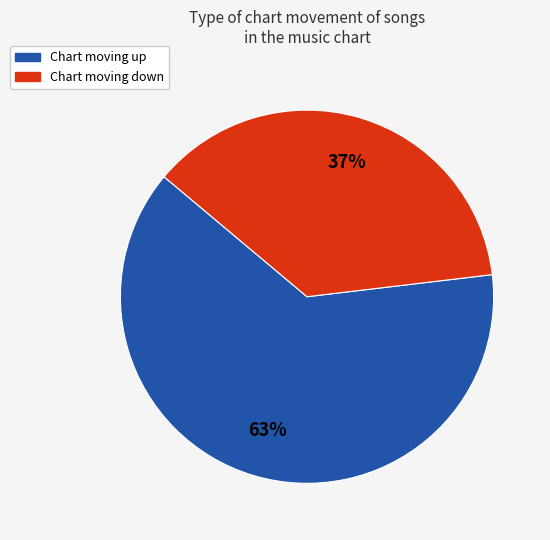

Does any single category account for the majority?

Yes